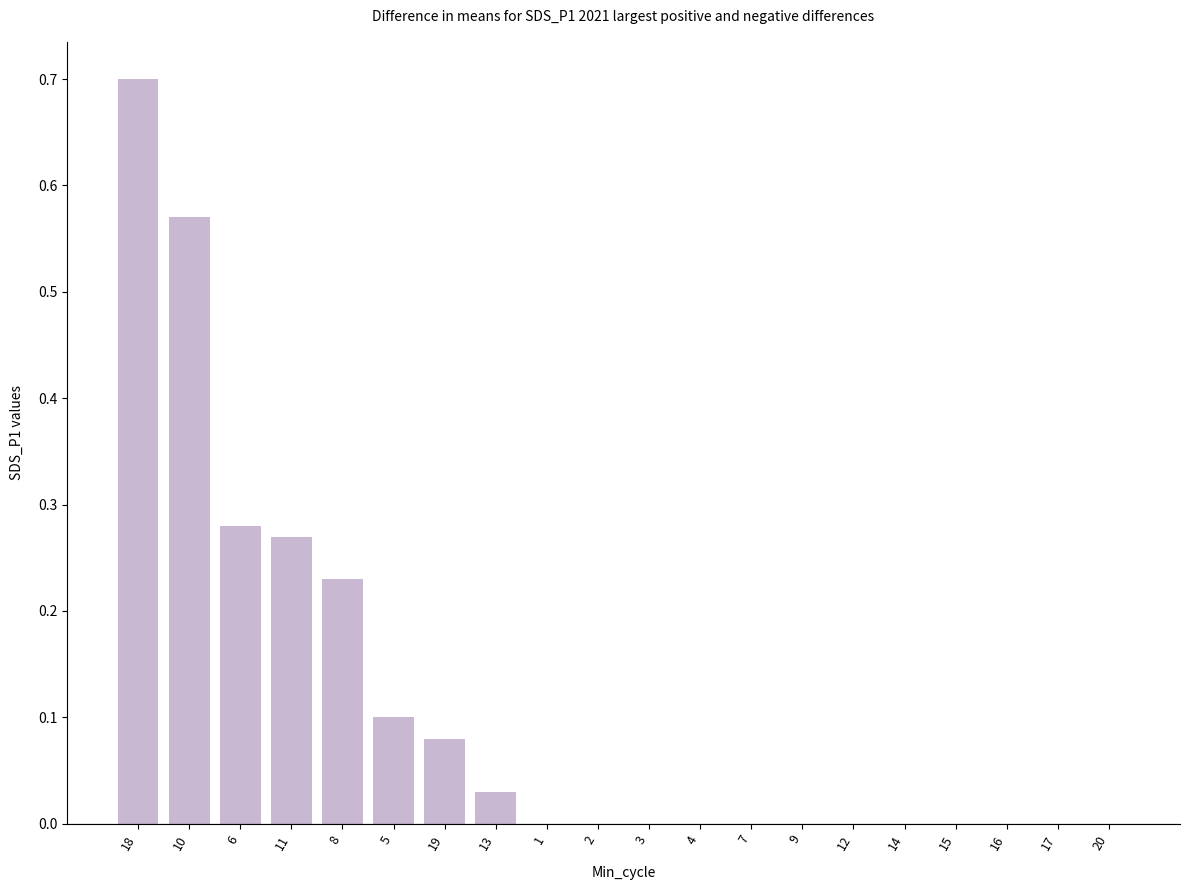

The value at 18 is 0.4. True or false?

False